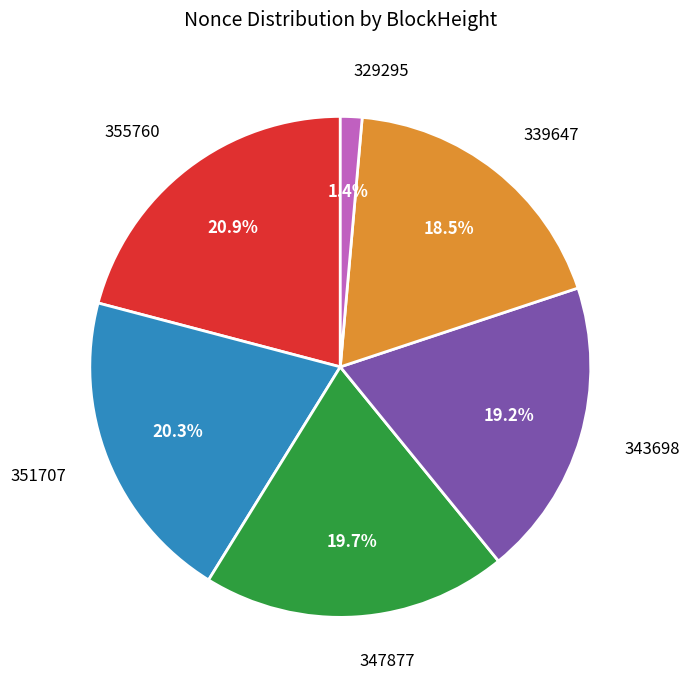

To the nearest percent, what percentage of the pie is 351707?

20%